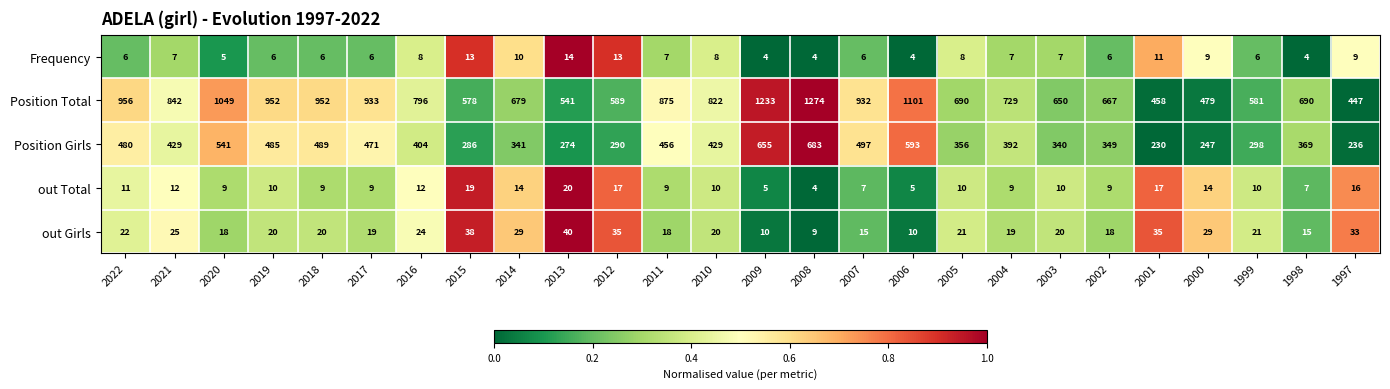

Rank the series by their maximum value, from lowest to highest.

Frequency, out Total, out Girls, Position Girls, Position Total